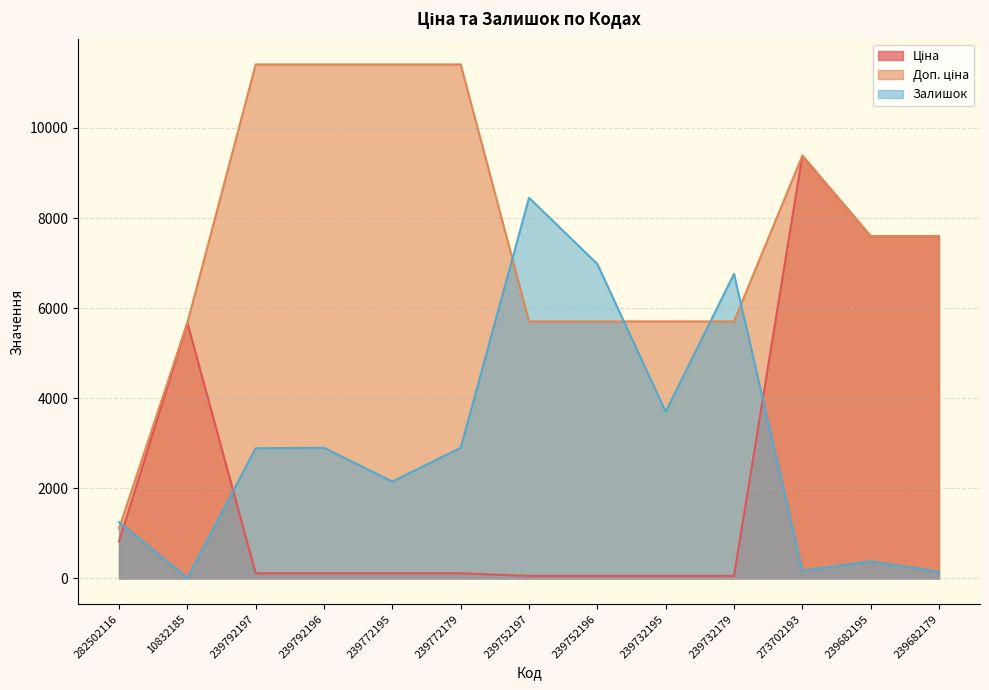

True or false: Ціна has a value of 5125.8 at 239682179.

False